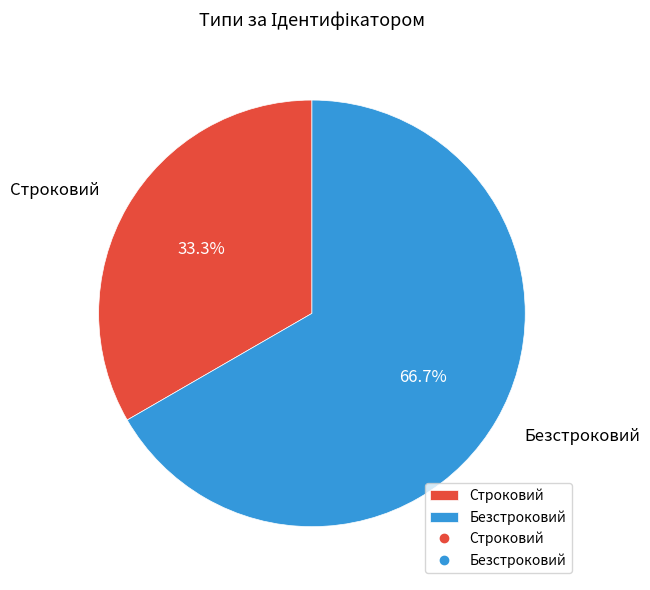

True or false: Безстроковий accounts for 67% of the total.

True